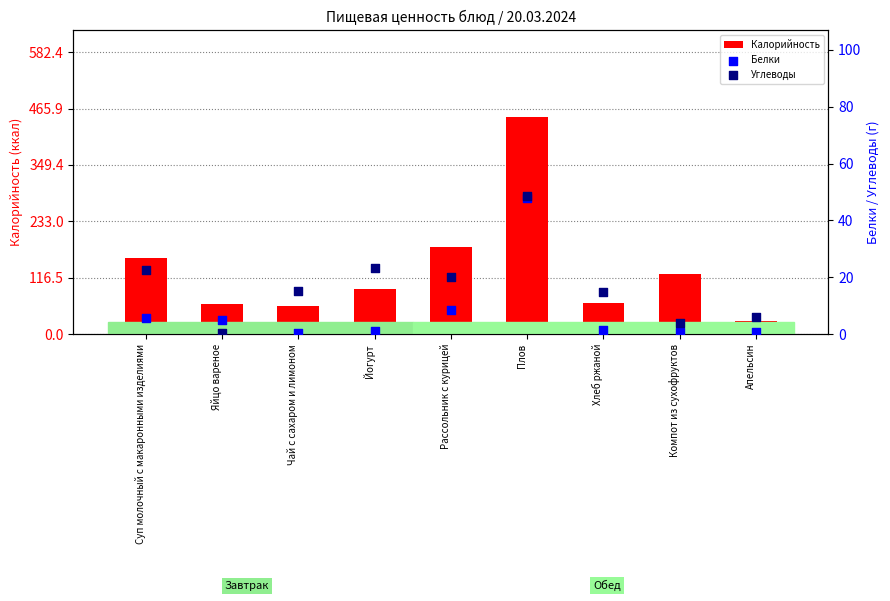

Is the value of Белки at Плов greater than the value of Углеводы at Рассольник с курицей?

Yes